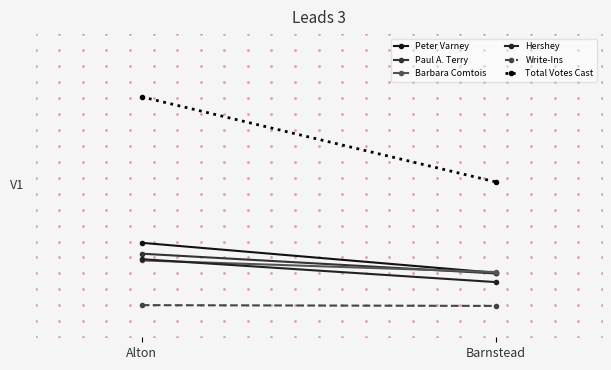

What is the total value across all series at Barnstead?

1.2